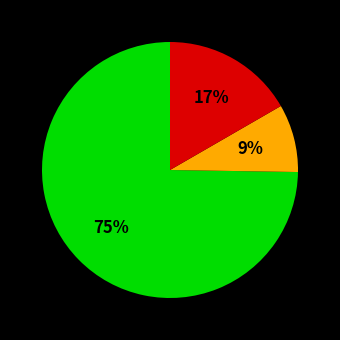

Is there any slice that represents more than half of the pie?

Yes